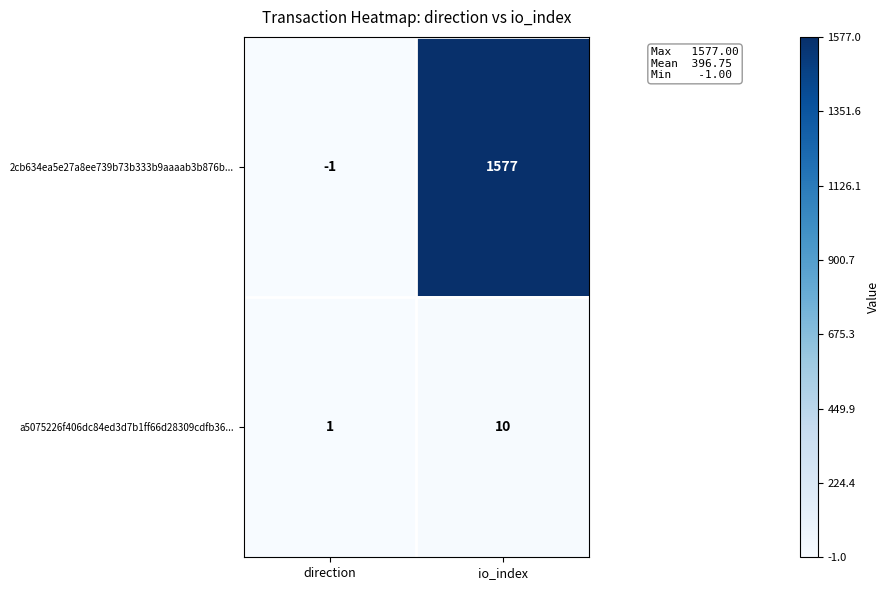

List the series in order of their overall mean, lowest first.

a5075226f406dc84ed3d7b1ff66d28309cdfb36..., 2cb634ea5e27a8ee739b73b333b9aaaab3b876b...